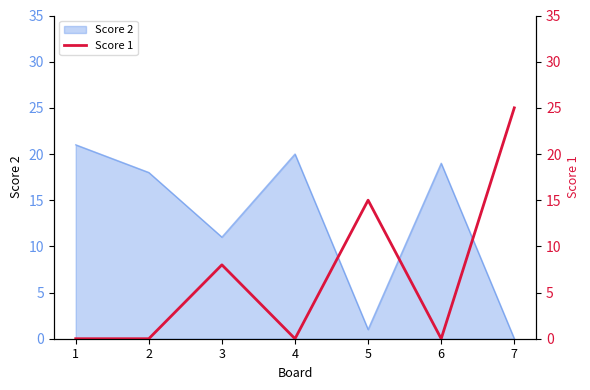

How many positive values are there?

3